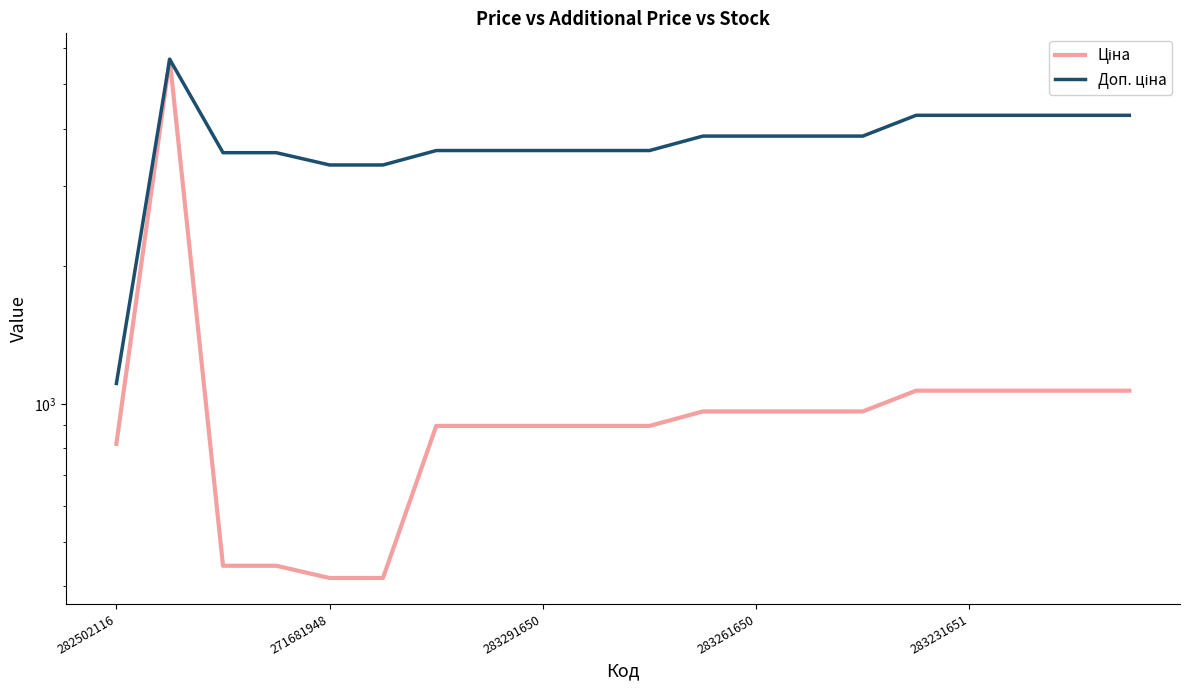

The Ціна series shows 399.8 at 18. True or false?

False